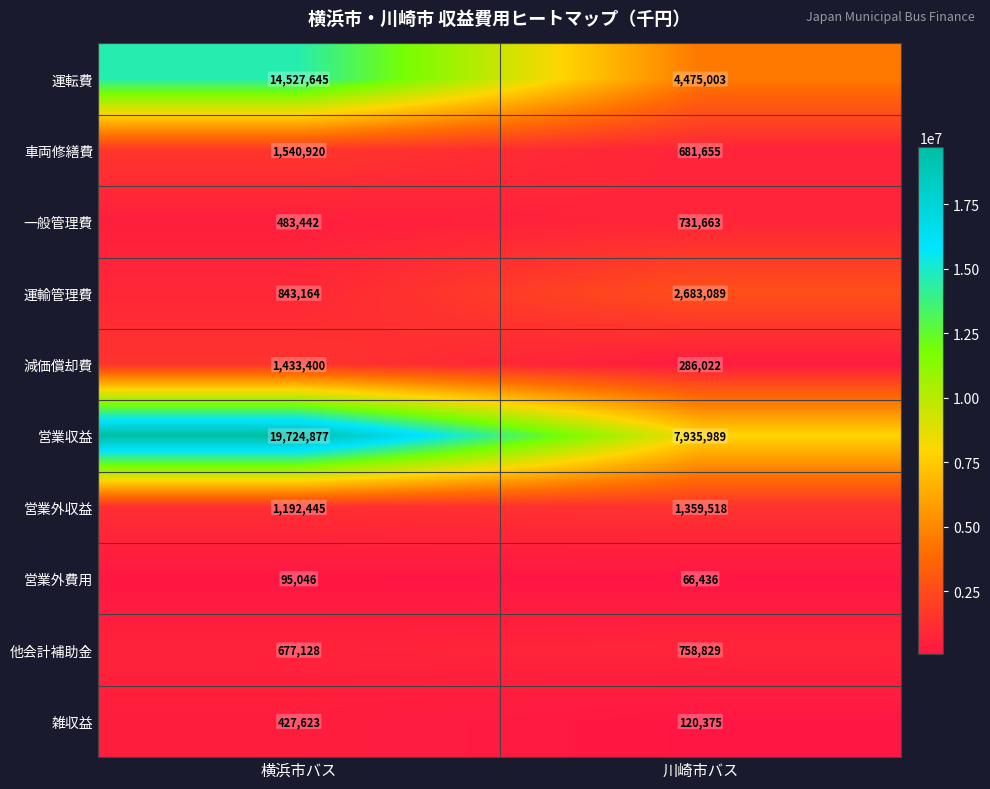

What is the difference between the maximum and minimum values in the 減価償却費 series?

1147378